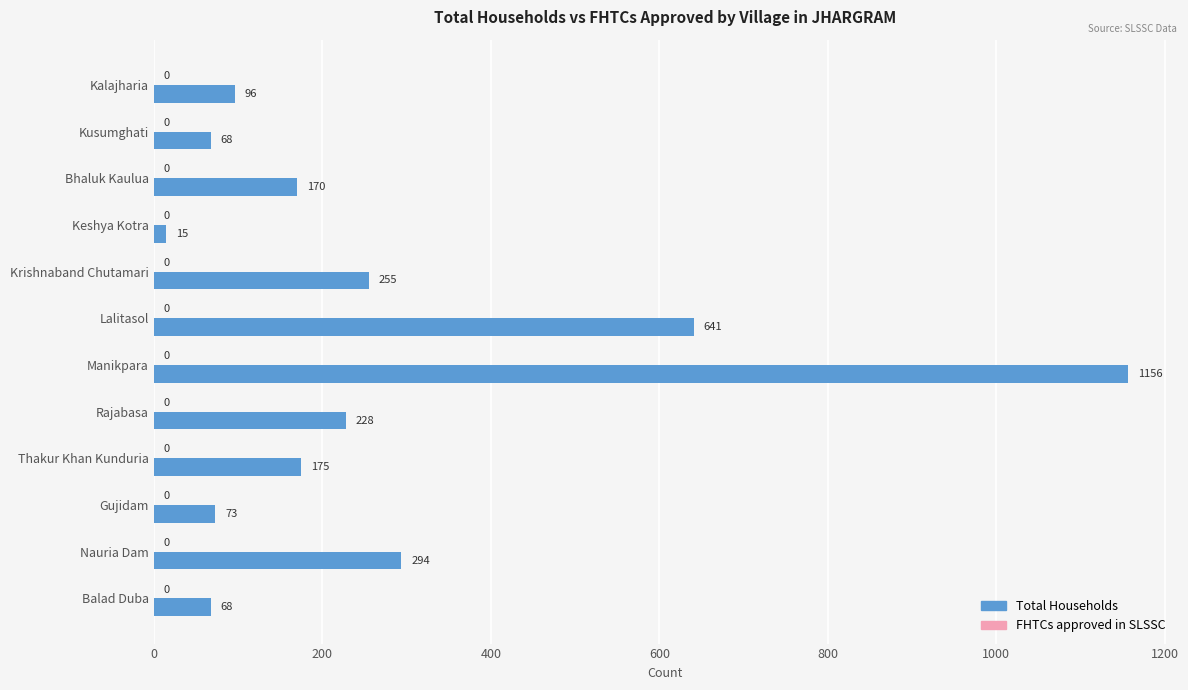

True or false: the data shows 135 at Rajabasa.

False